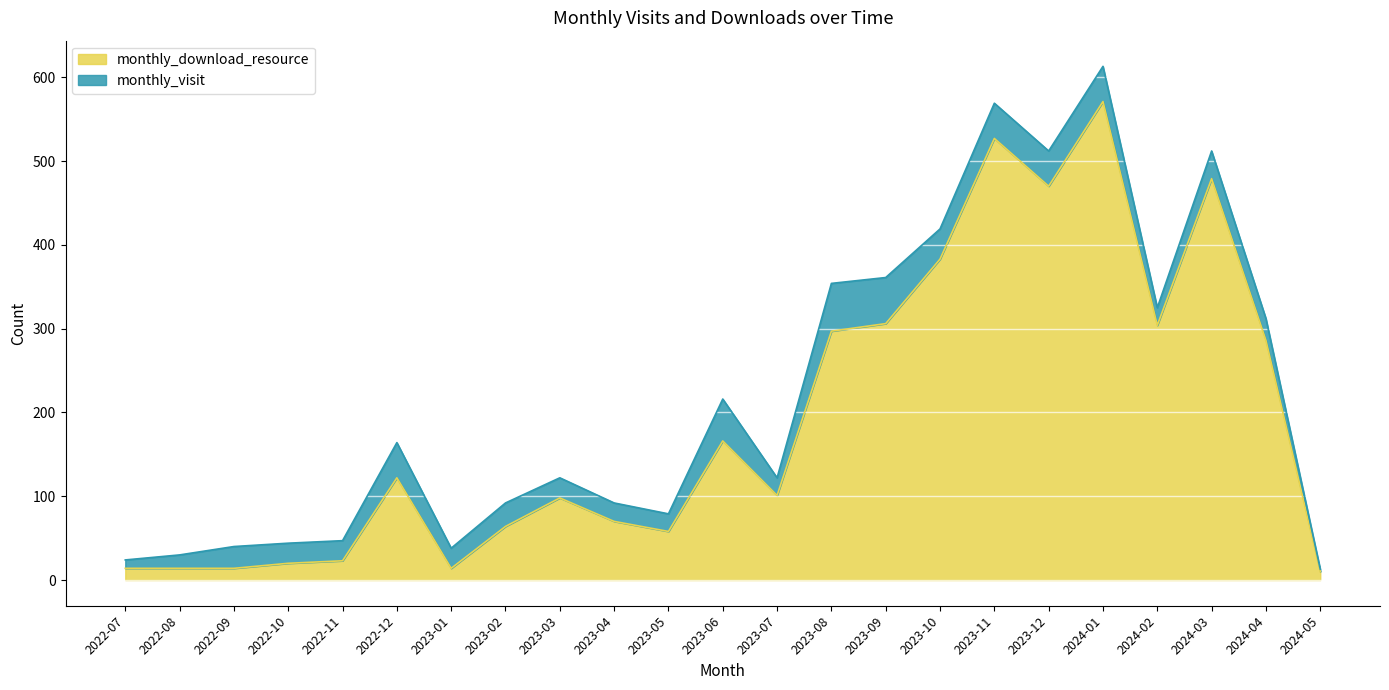

Approximately how many times larger is the value at 2023-01 compared to 2022-12?

0.1